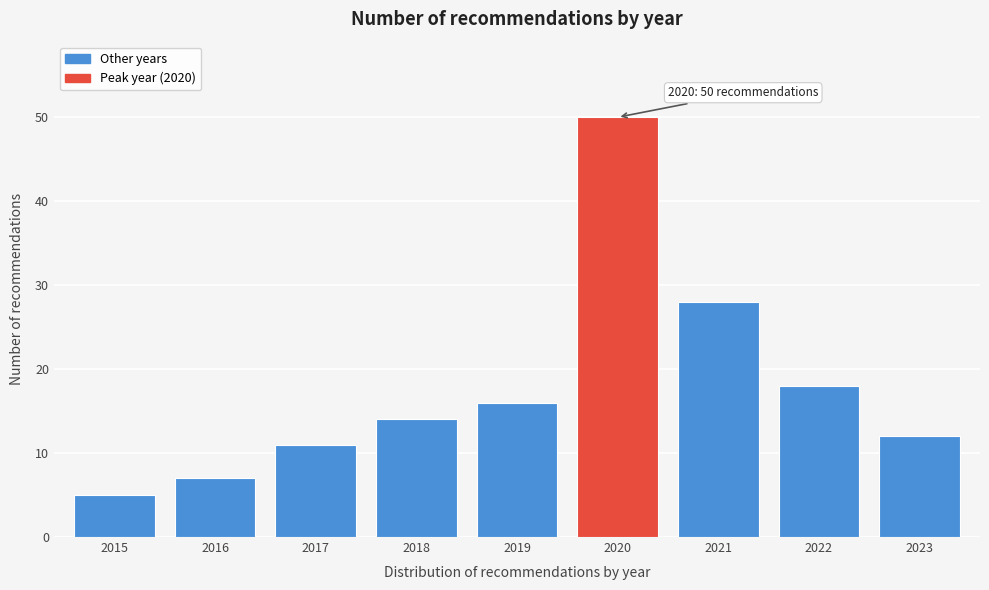

Reading right to left, what are all the values shown in this chart?

2023=12	2022=18	2021=28	2020=50	2019=16	2018=14	2017=11	2016=7	2015=5